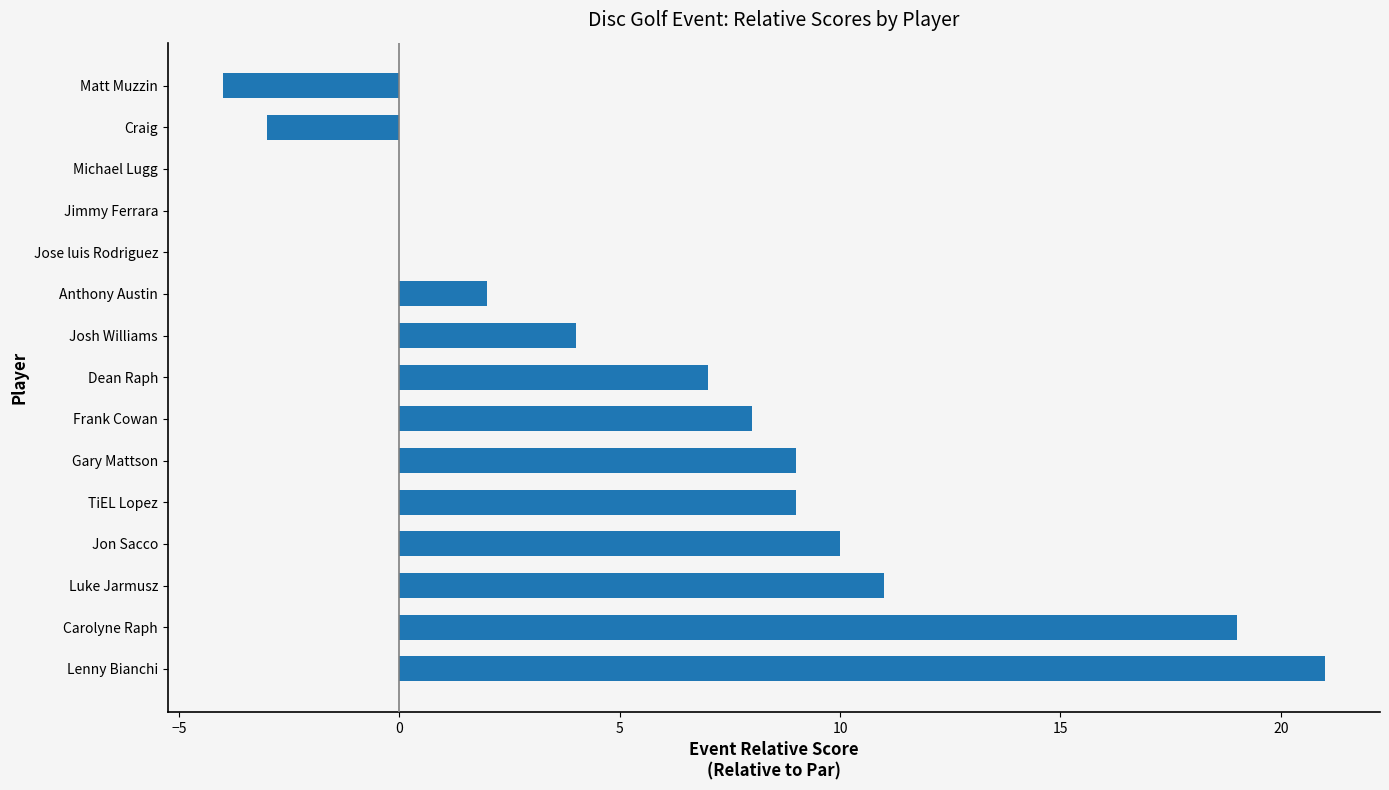

Count the number of data series in this chart.

1